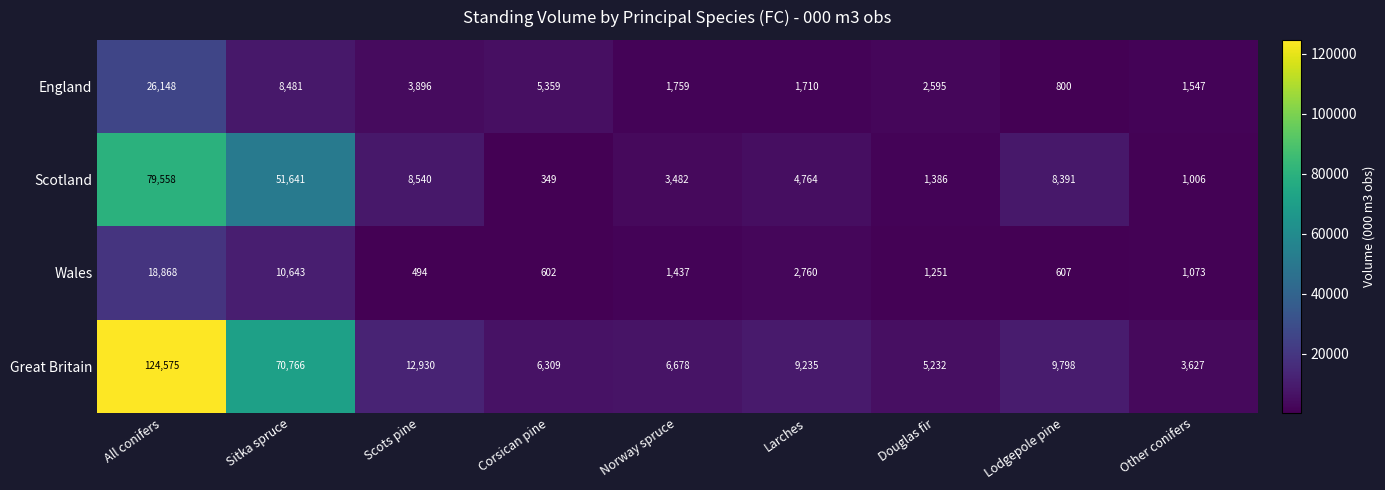

What is the maximum value shown in the chart?

124575